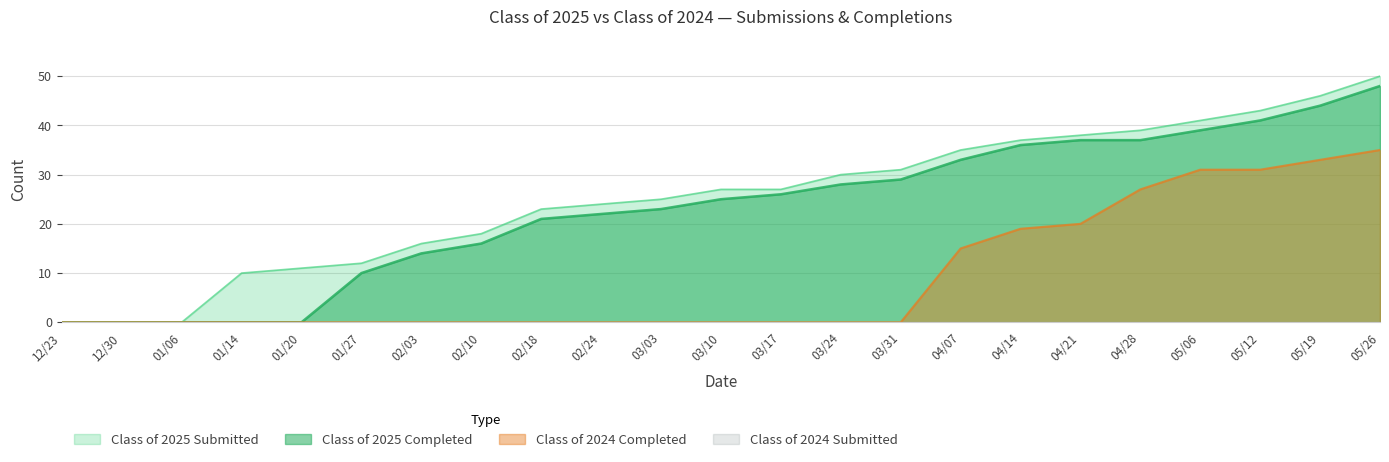

What is the value of the Class of 2025 Completed point at the 9th from the left?

21